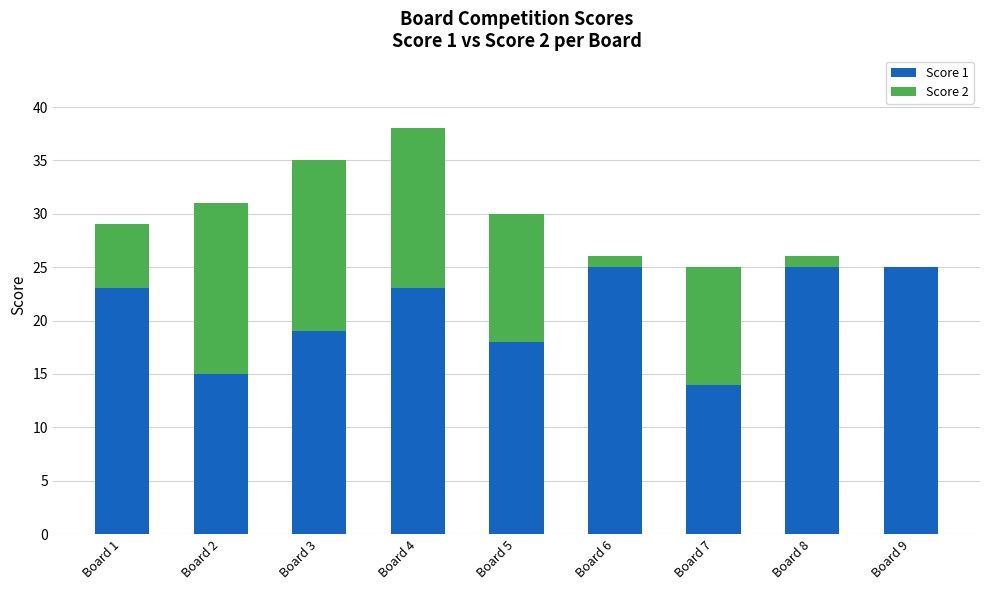

The value of Score 1 at Board 2 is 15. True or false?

True